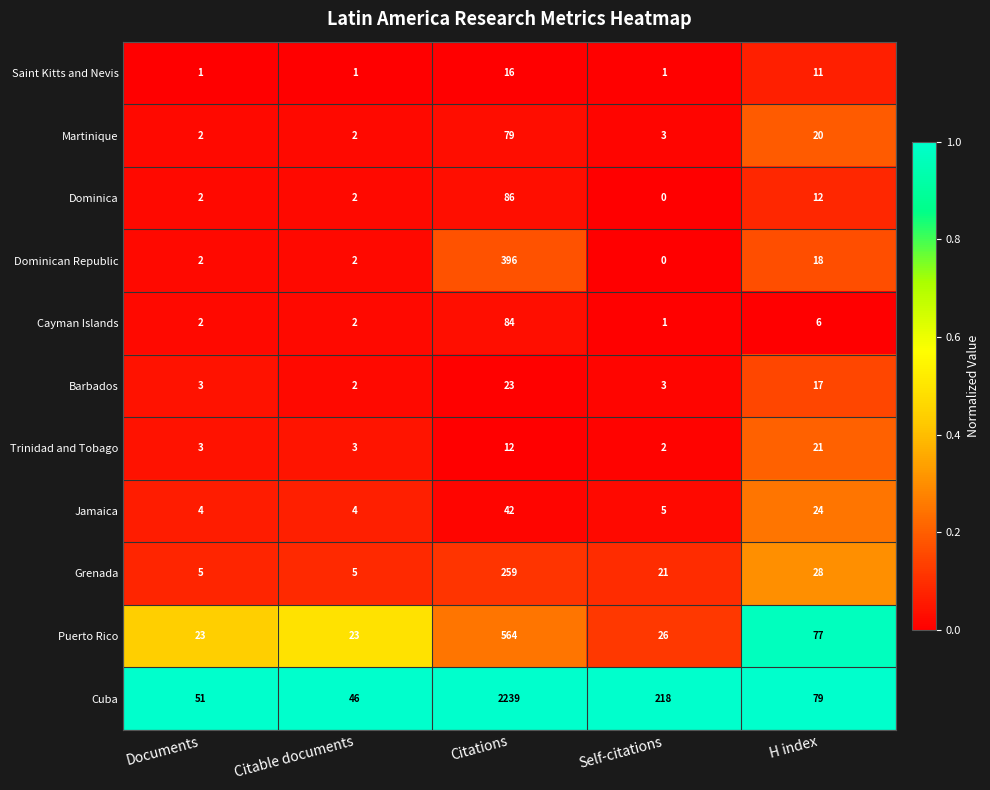

What is the spread (max minus min) of values at Citable documents?

45